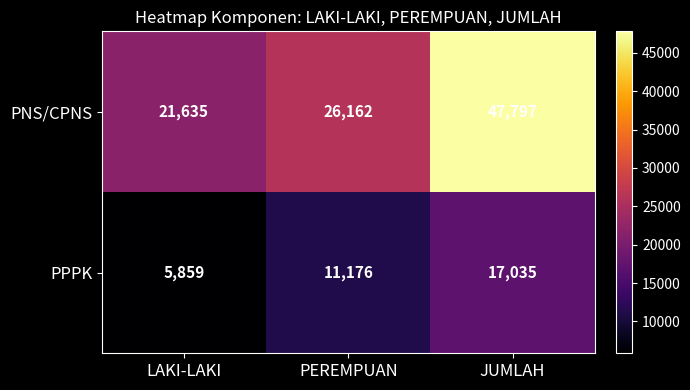

Is it true that PPPK equals 11176 at PEREMPUAN?

True